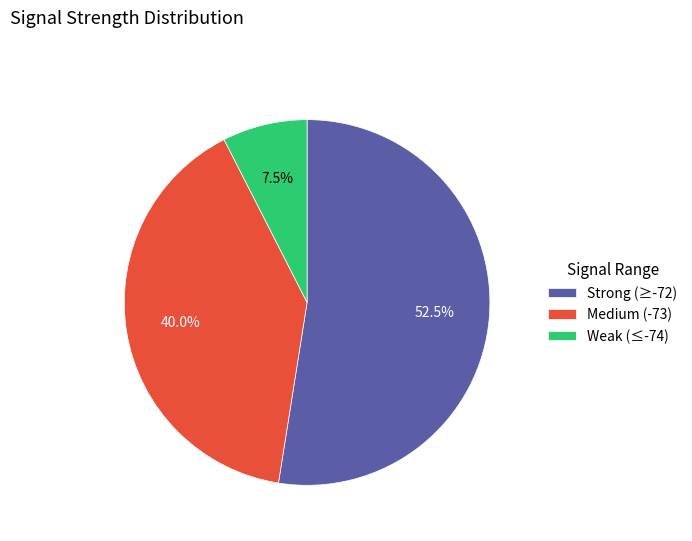

Which has a higher value, Weak (≤-74) or Strong (≥-72)?

Strong (≥-72)